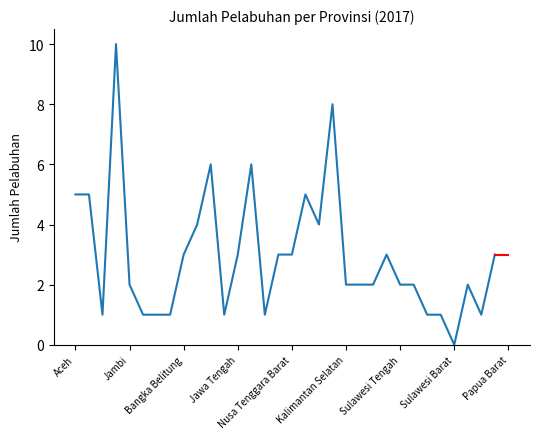

What is the greatest value displayed?

10